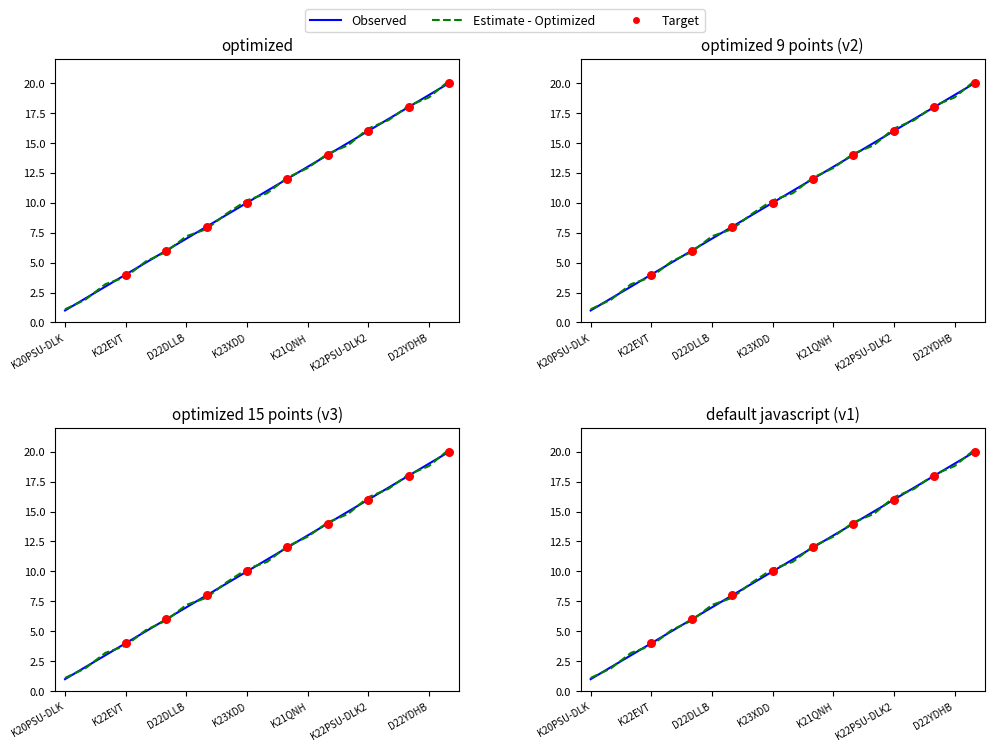

Which series has the largest total across all categories?

Estimate - Optimized